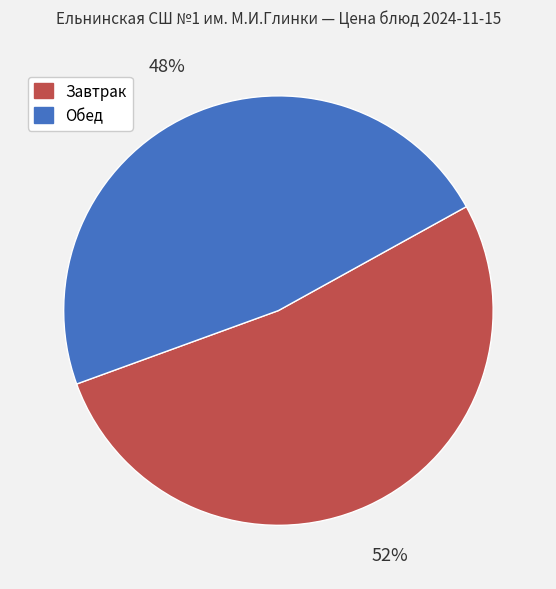

Is there a majority slice in this chart?

Yes